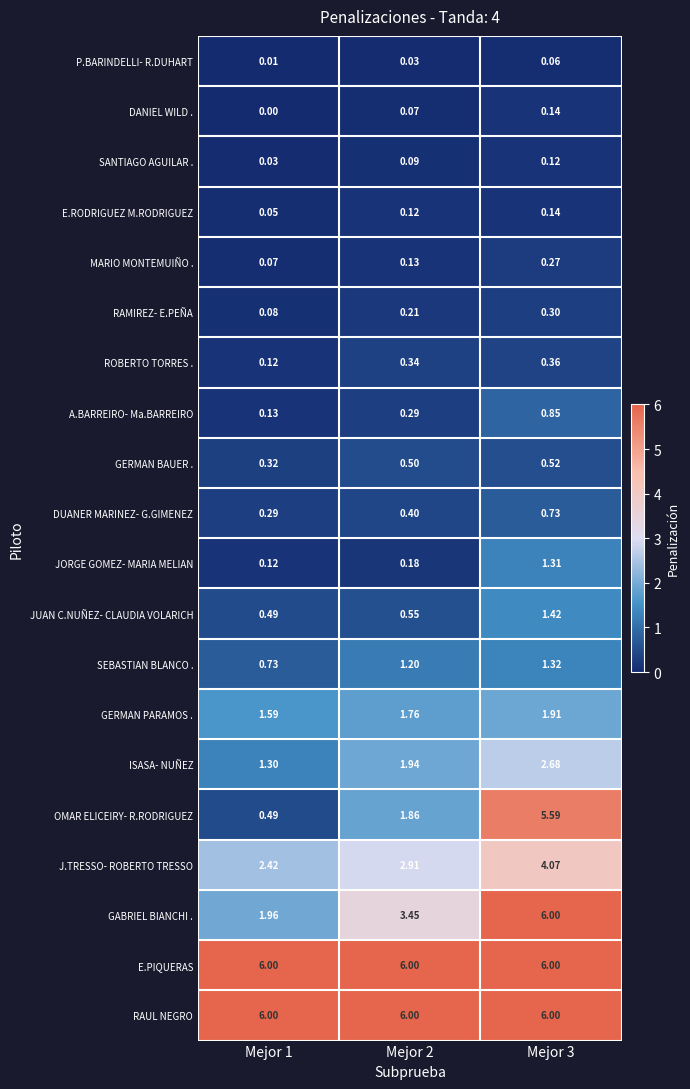

Which series changed the most between Mejor 2 and Mejor 3?

OMAR ELICEIRY- R.RODRIGUEZ